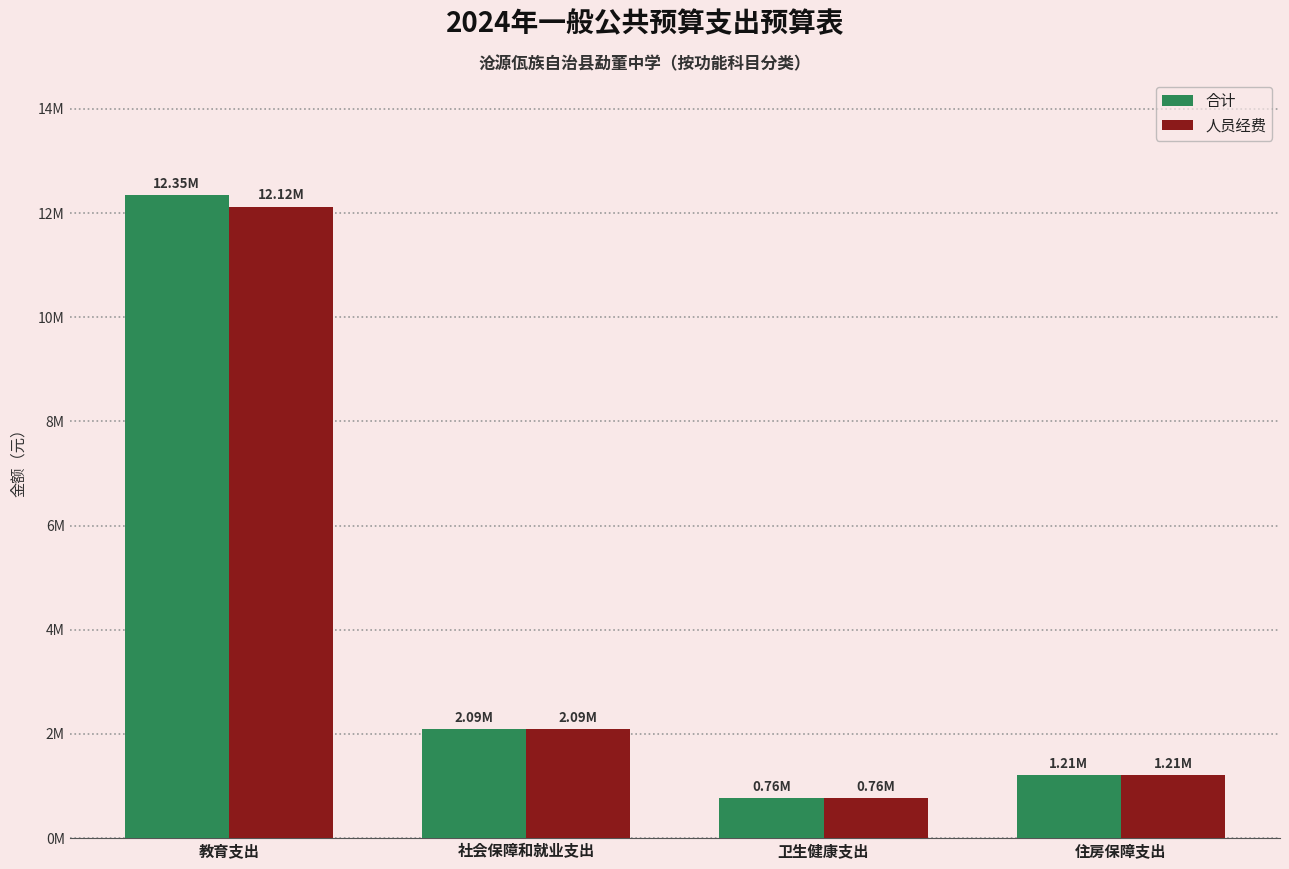

Reading left to right, list all the values displayed in this chart.

合计: 教育支出=12350600.8	社会保障和就业支出=2092130.7	卫生健康支出=761865.6	住房保障支出=1206814.8
人员经费: 教育支出=12124579.2	社会保障和就业支出=2092130.7	卫生健康支出=761865.6	住房保障支出=1206814.8